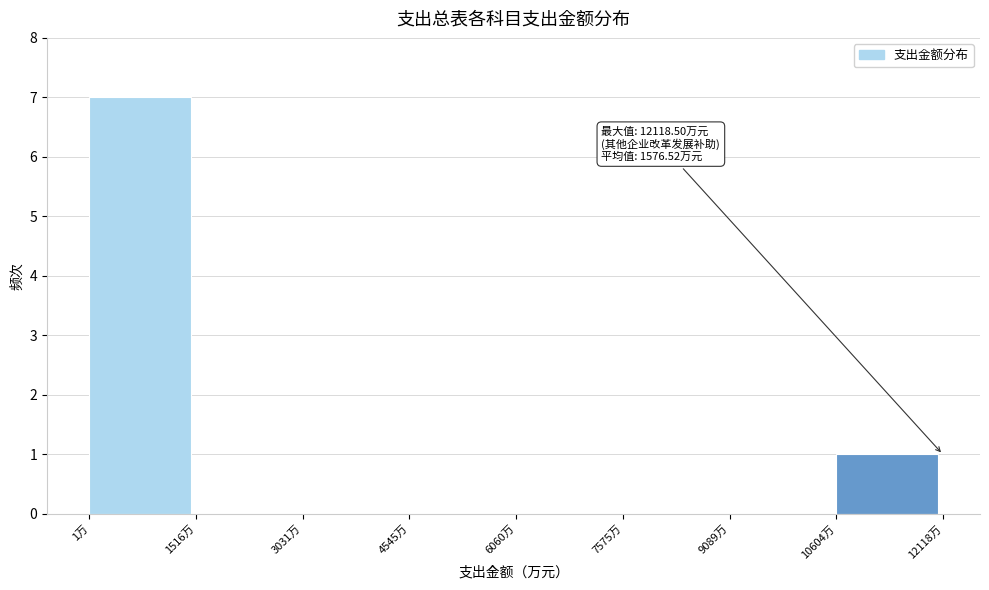

Over which range of the x-axis is the bar tallest?

0 to 1600